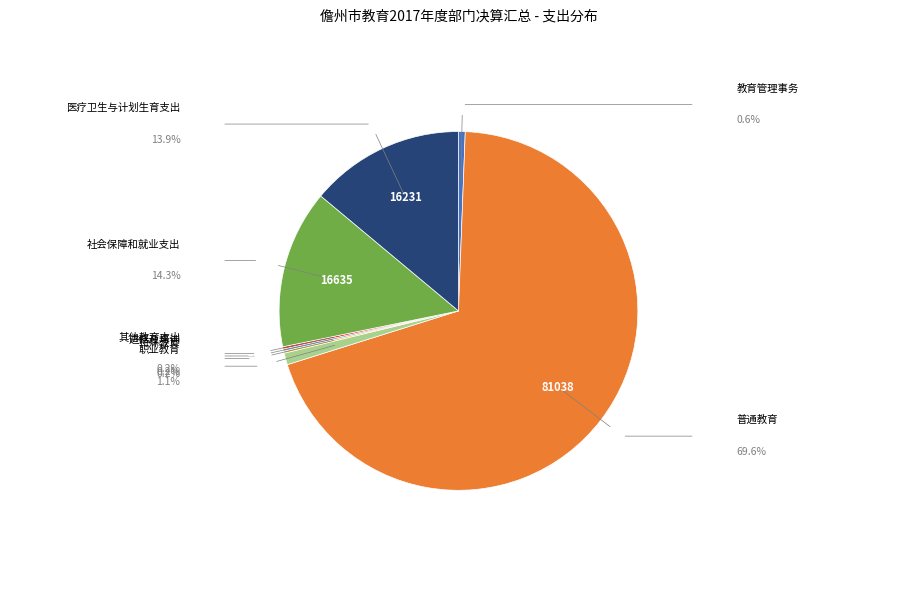

To the nearest percent, what is the difference between the largest and smallest slice percentages?

69%